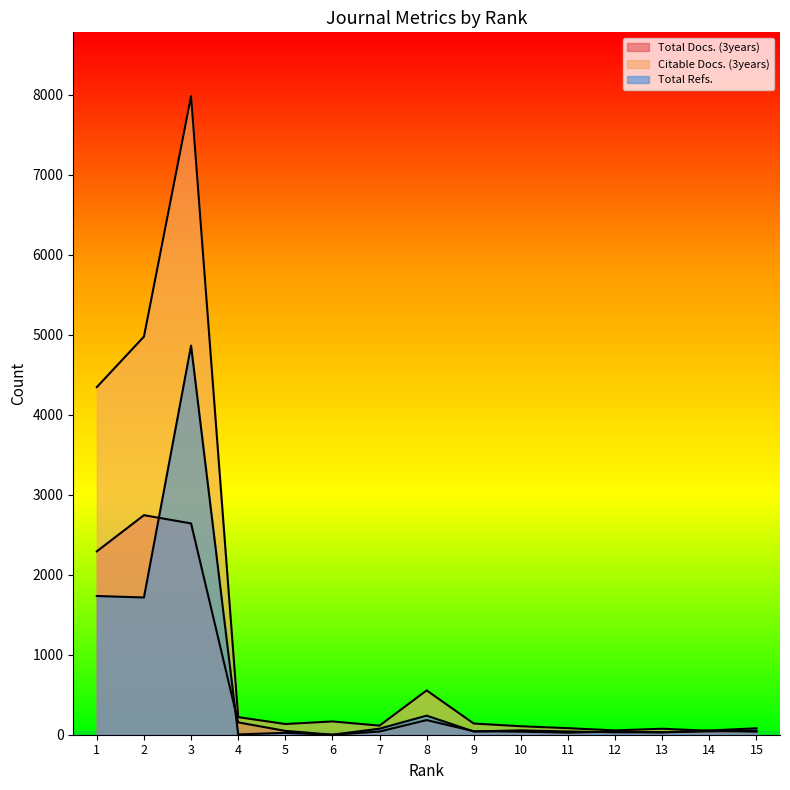

The Citable Docs. (3years) series shows 4976.0 at 2. True or false?

True